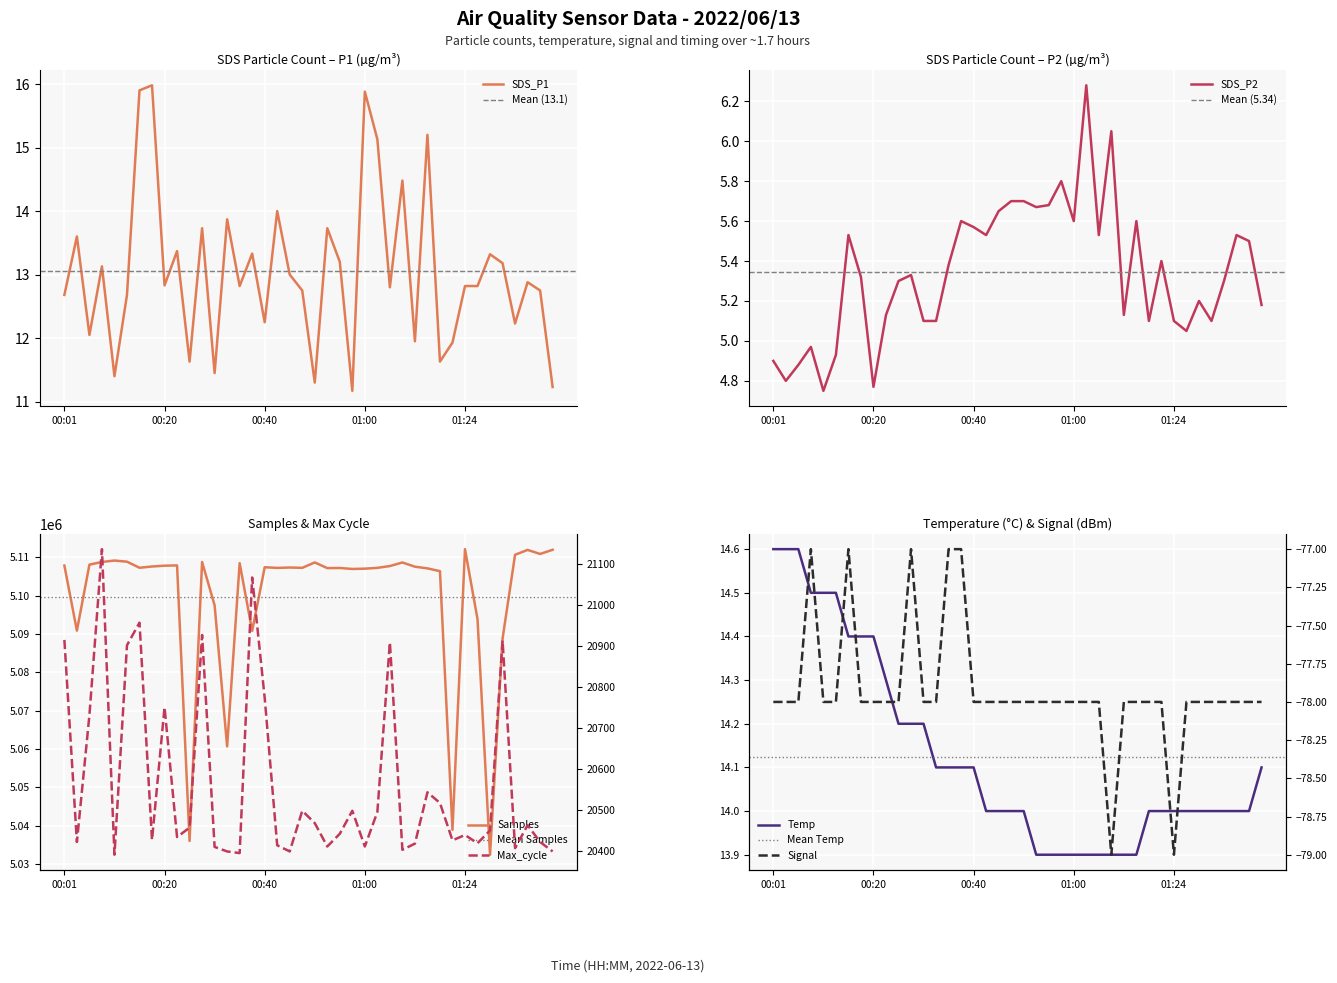

Where is Samples nearest to the value 5072263?

00:33